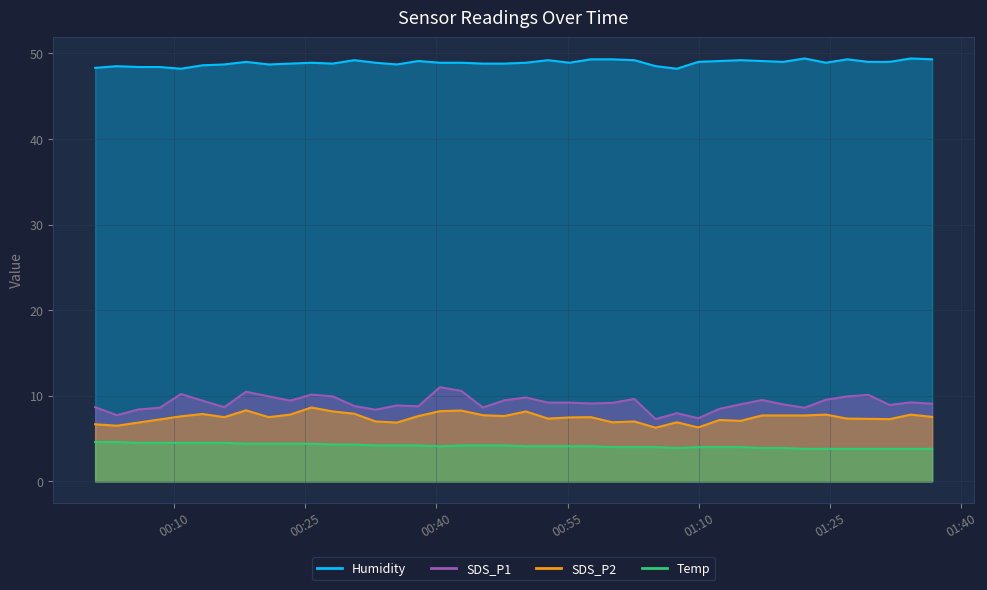

What is the value of the SDS_P2 point at the 26th from the left?

7.0